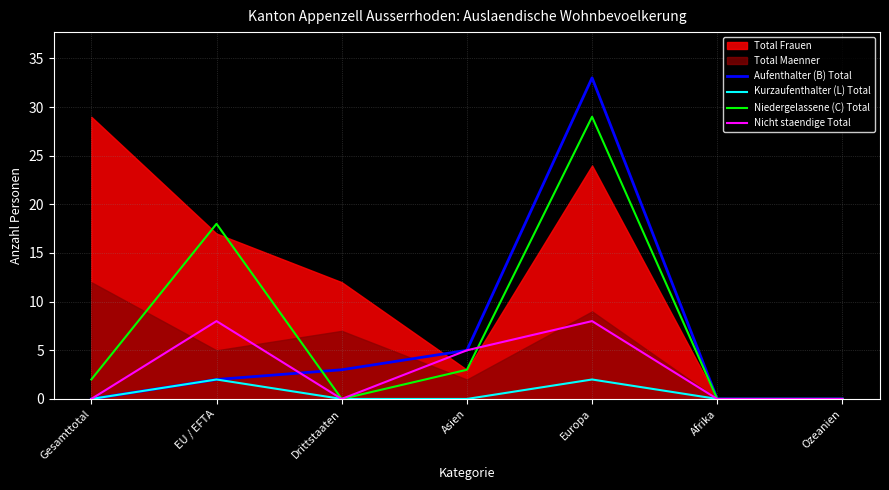

Is the value of Nicht staendige Total at Asien greater than the value of Aufenthalter (B) Total at Europa?

No